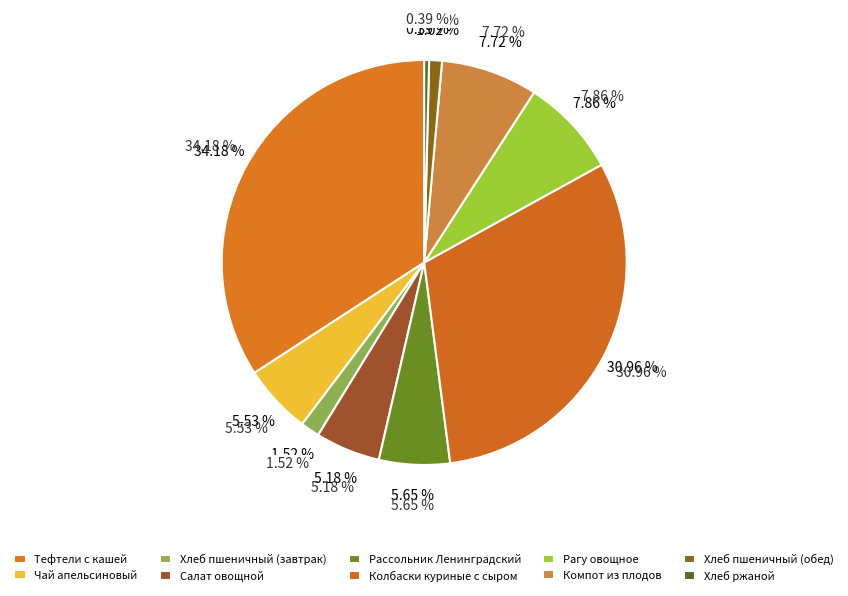

The Рагу овощное slice represents 8% of the pie. True or false?

True